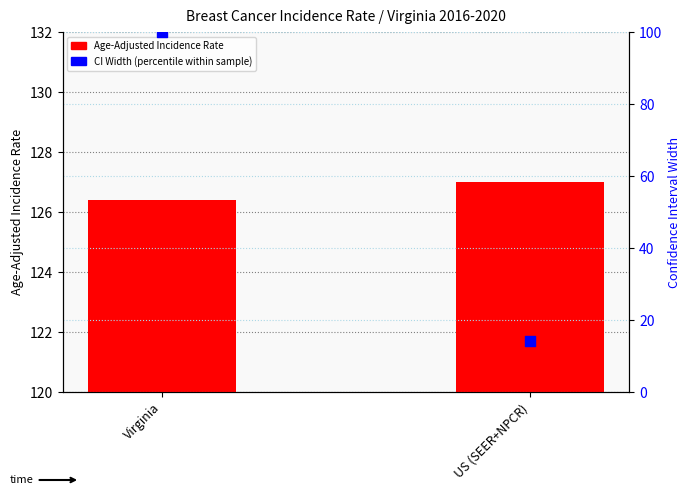

Which series contains the highest Y value?

Age-Adjusted Incidence Rate